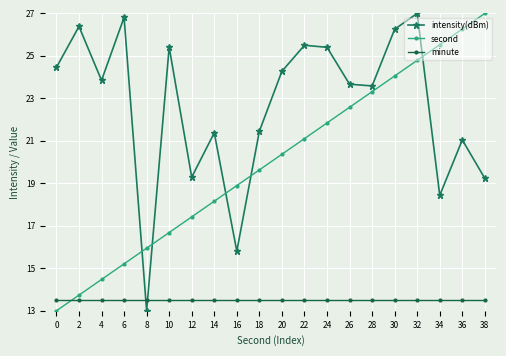

Is it true that minute equals 23.6 at 34?

False